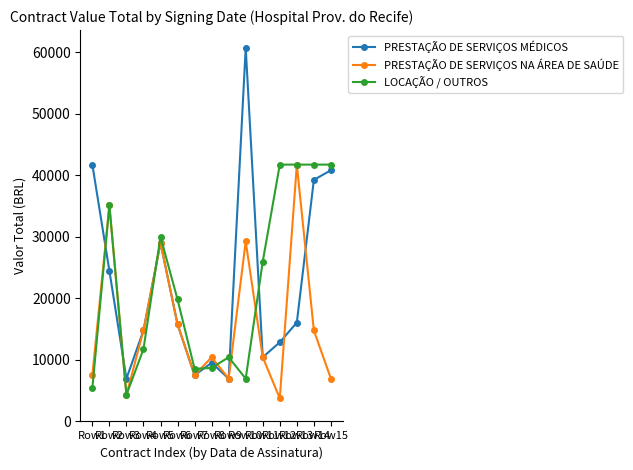

The value of PRESTAÇÃO DE SERVIÇOS MÉDICOS at Row1 is 58168.9. True or false?

False